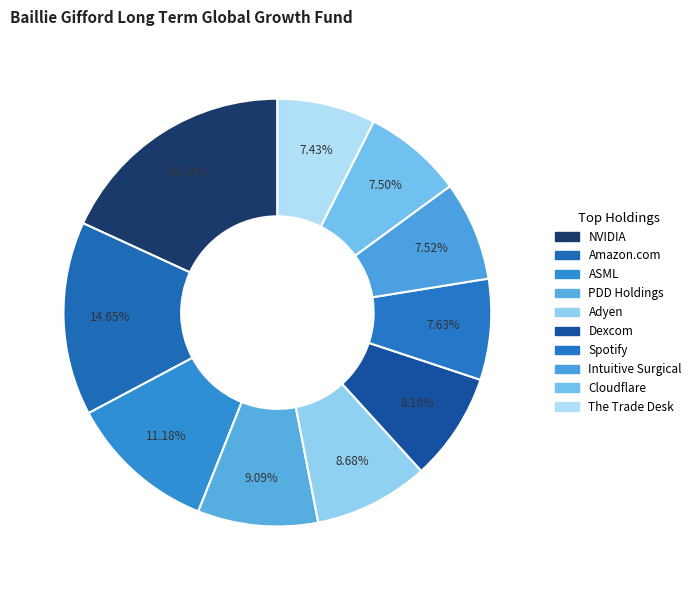

How many slices are in this pie chart?

10